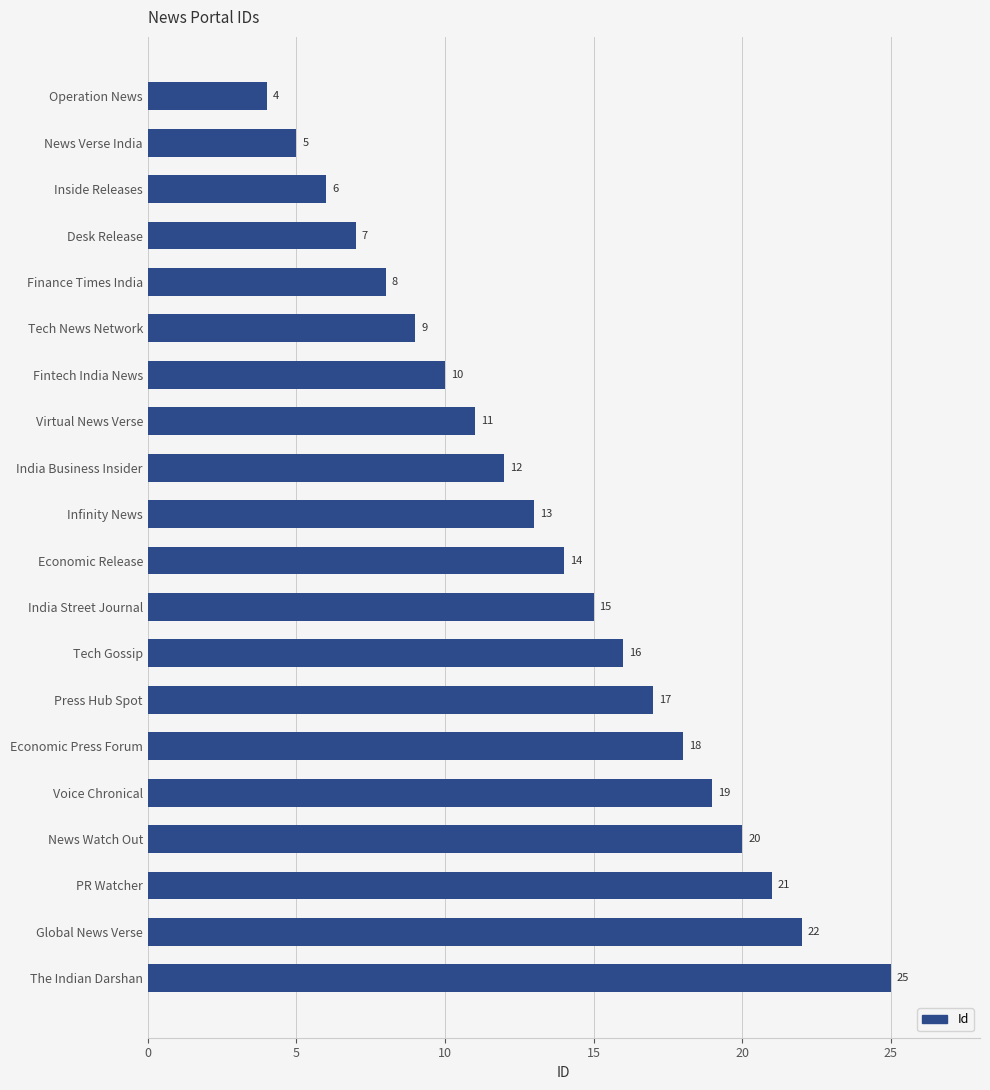

At which category does the chart reach its peak across all series?

The Indian Darshan